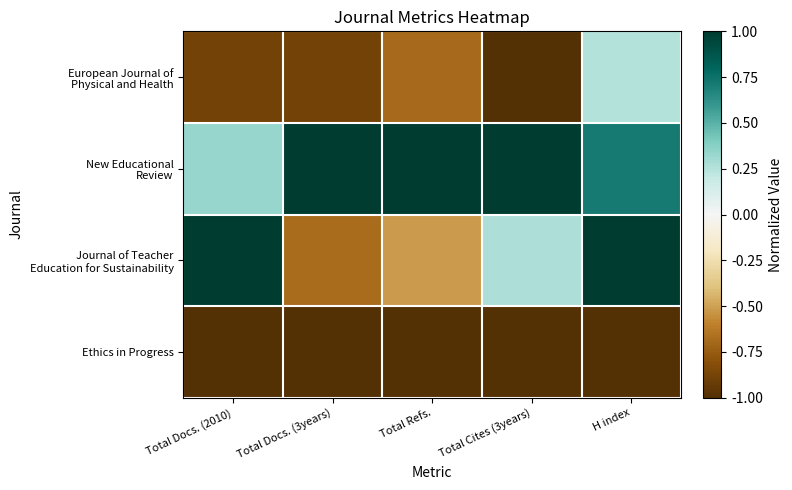

At how many categories does at least one series exceed 0?

5